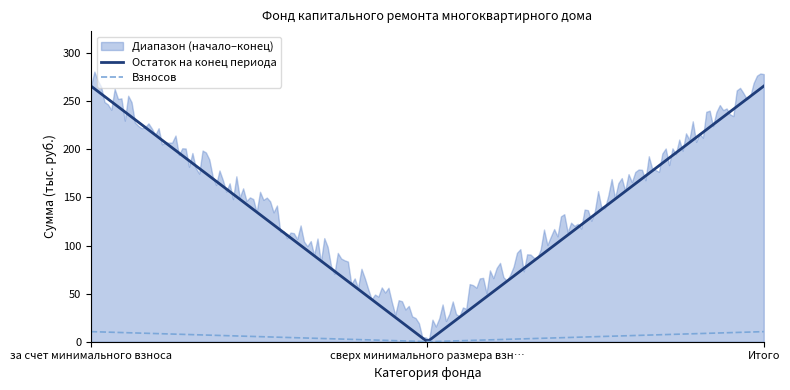

The value of Остаток на конец at сверх минимального размера взноса is 117.1. True or false?

False